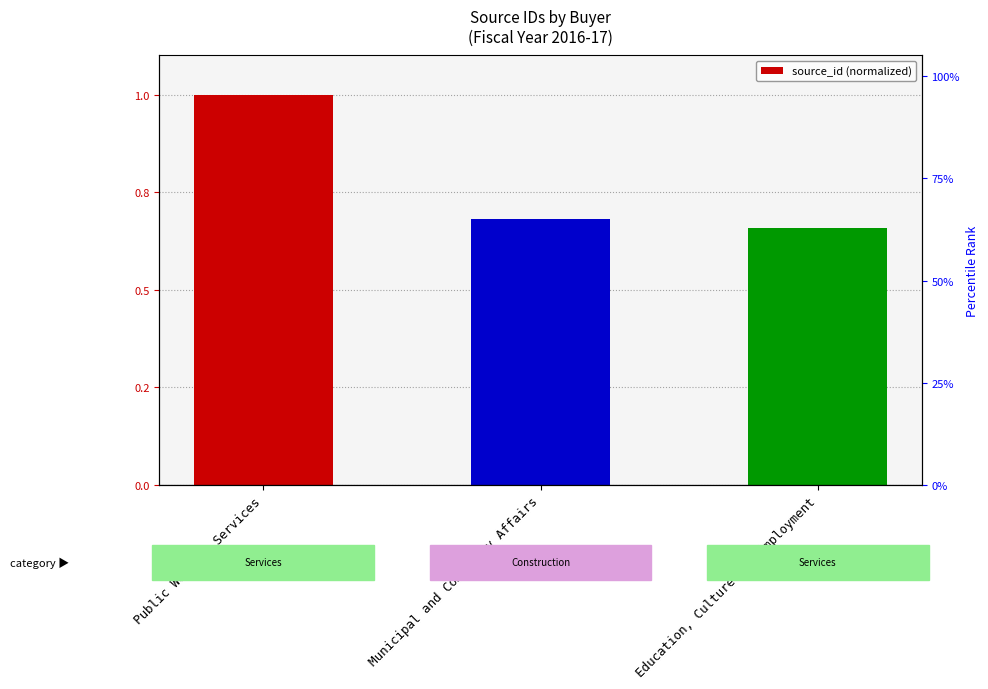

True or false: the data shows 0.9 at Education, Culture and Employment.

False